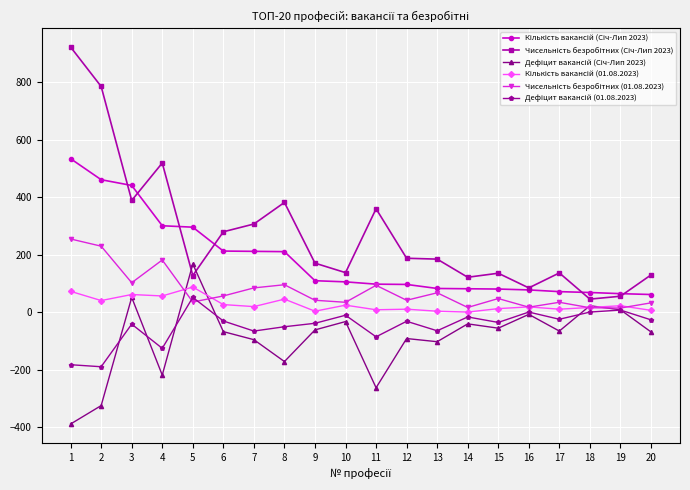

What is the greatest value displayed?

922